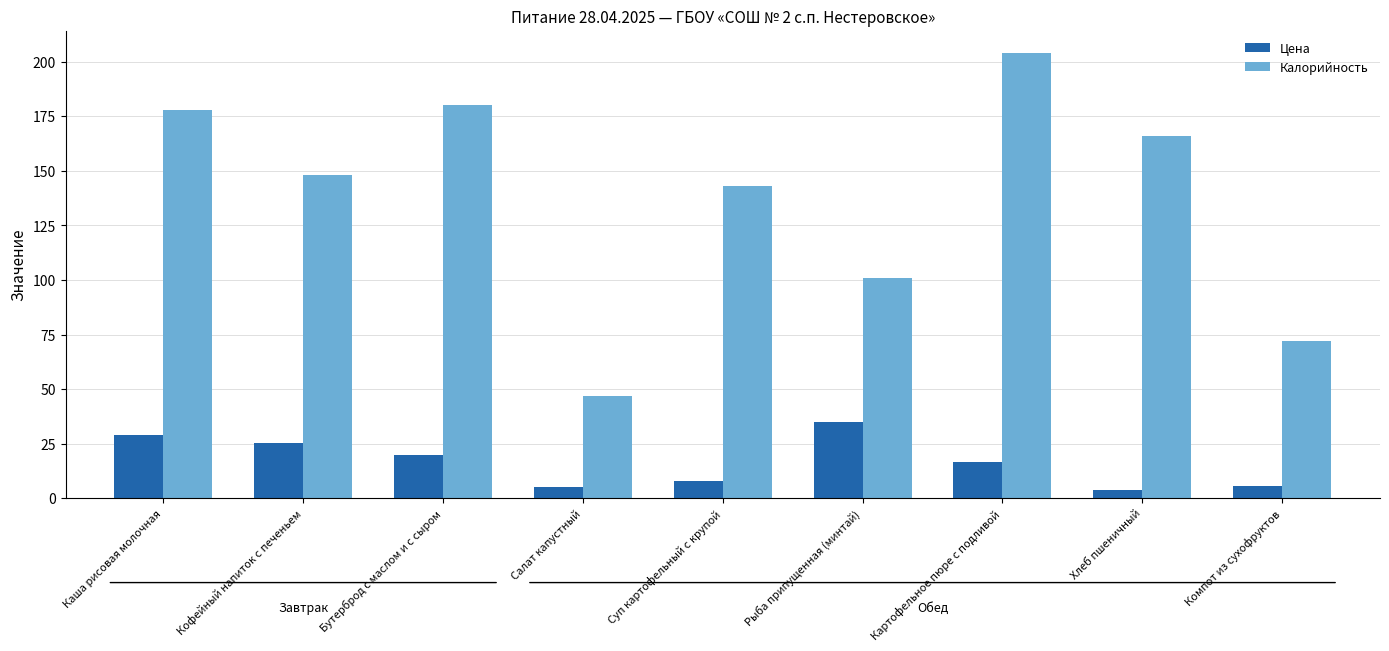

Which series changed the most between Каша рисовая молочная and Кофейный напиток с печеньем?

Калорийность